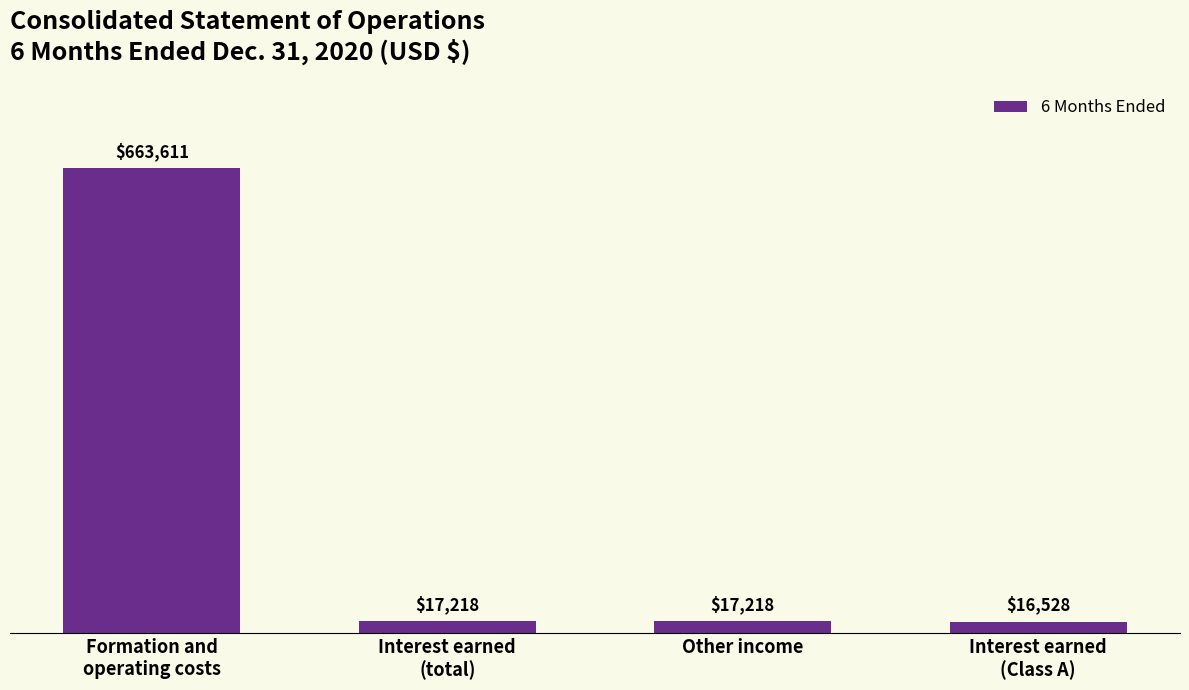

What is the label of the 2nd bar from the right?

Other income